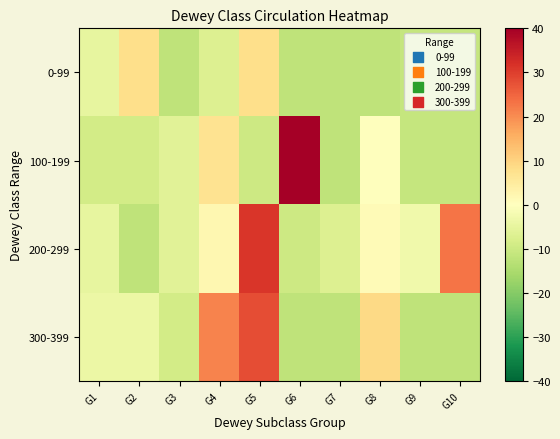

What is the maximum value shown in the chart?

119.0